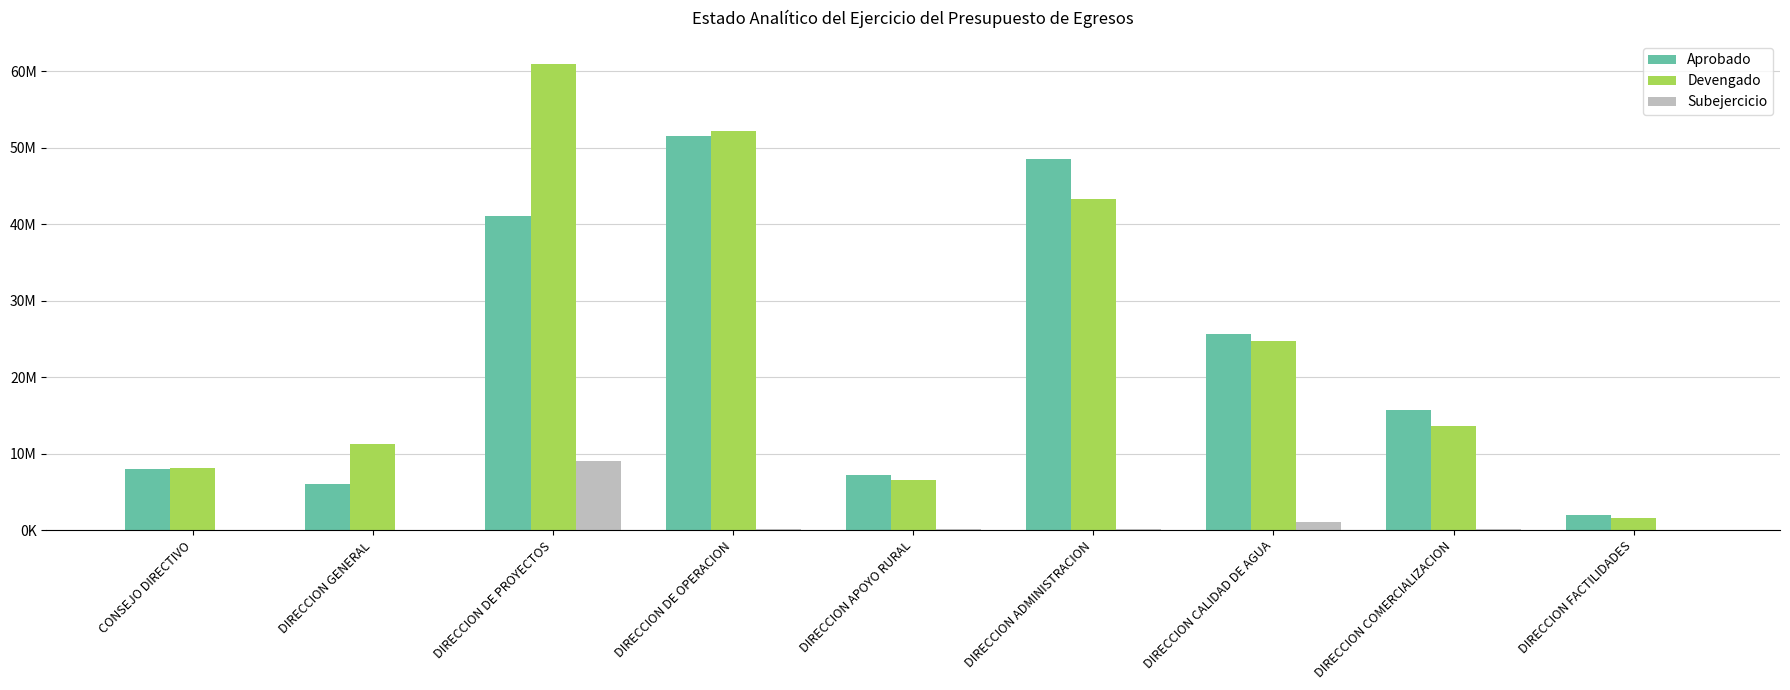

What is the label of the 7th bar from the right?

DIRECCION DE PROYECTOS